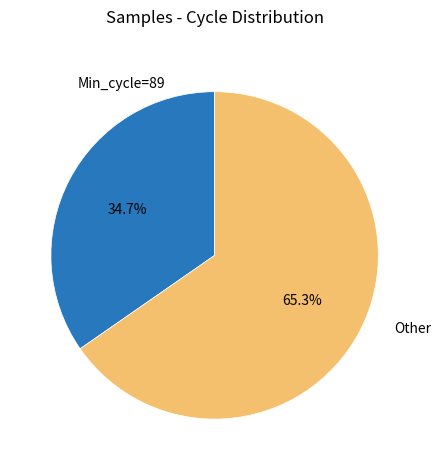

Which category has the biggest portion of the pie?

Other